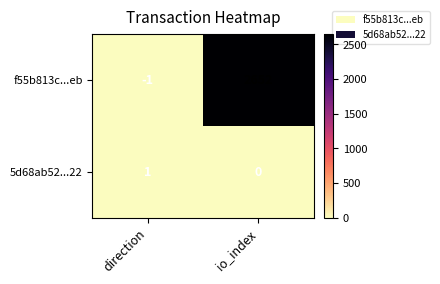

At which category does the chart reach its peak across all series?

io_index